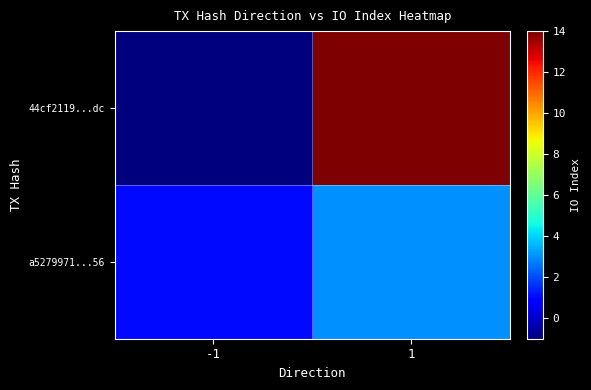

Reading left to right, extract all data points from this chart.

44cf2119...dc: -1=-1	1=14
a5279971...56: -1=1	1=3